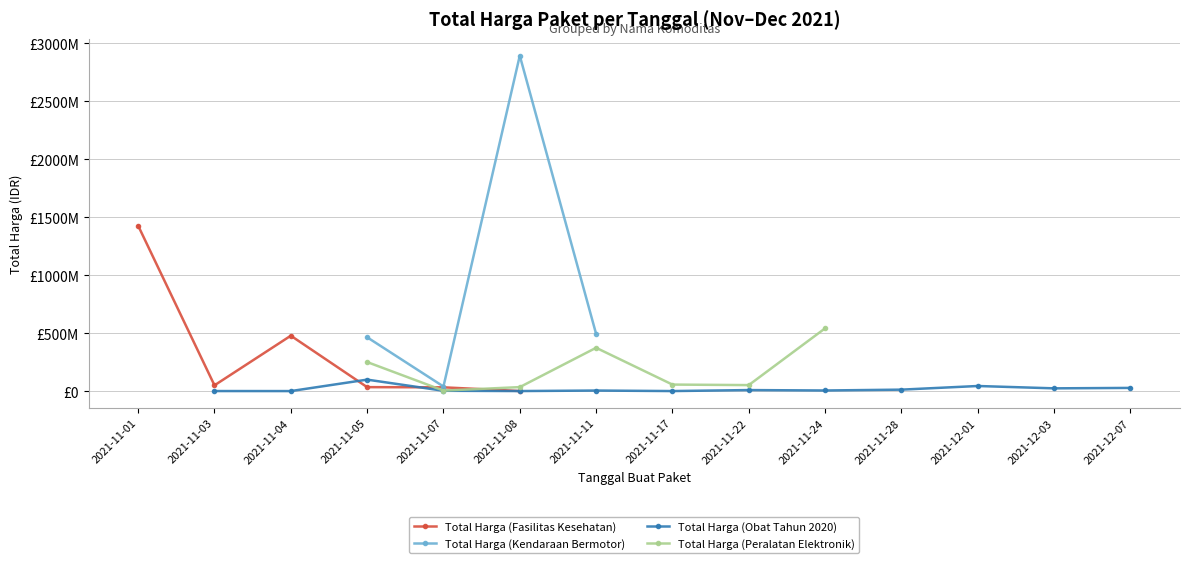

How many lines are shown in the chart?

4